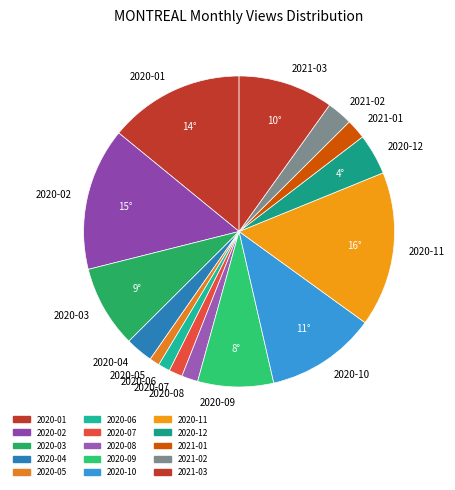

Is there any slice that represents more than half of the pie?

No